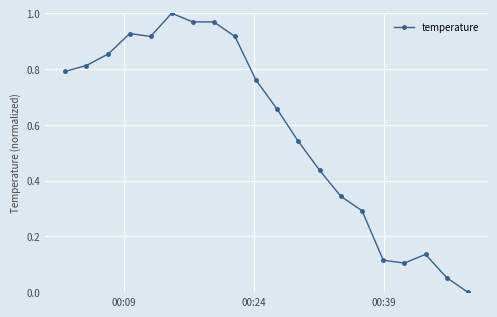

True or false: the data has more than 1 interior local peaks.

True